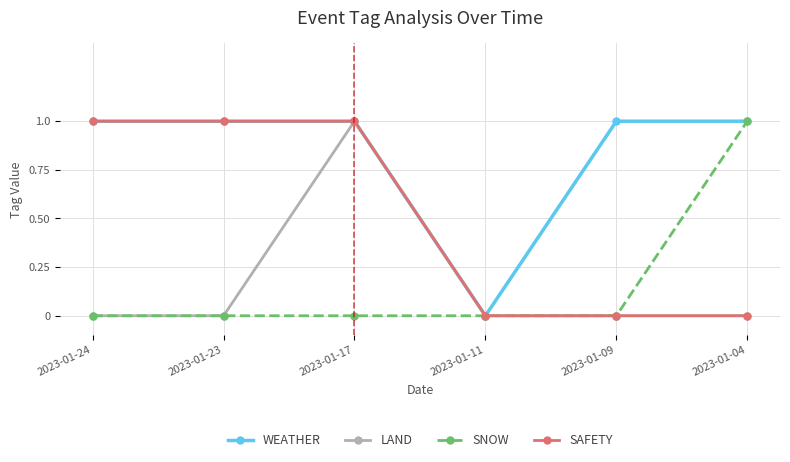

True or false: WEATHER has more than 2 interior local peaks.

False